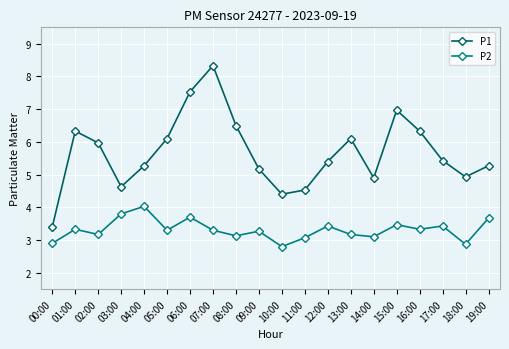

Which category has the lowest value across all series?

10:00